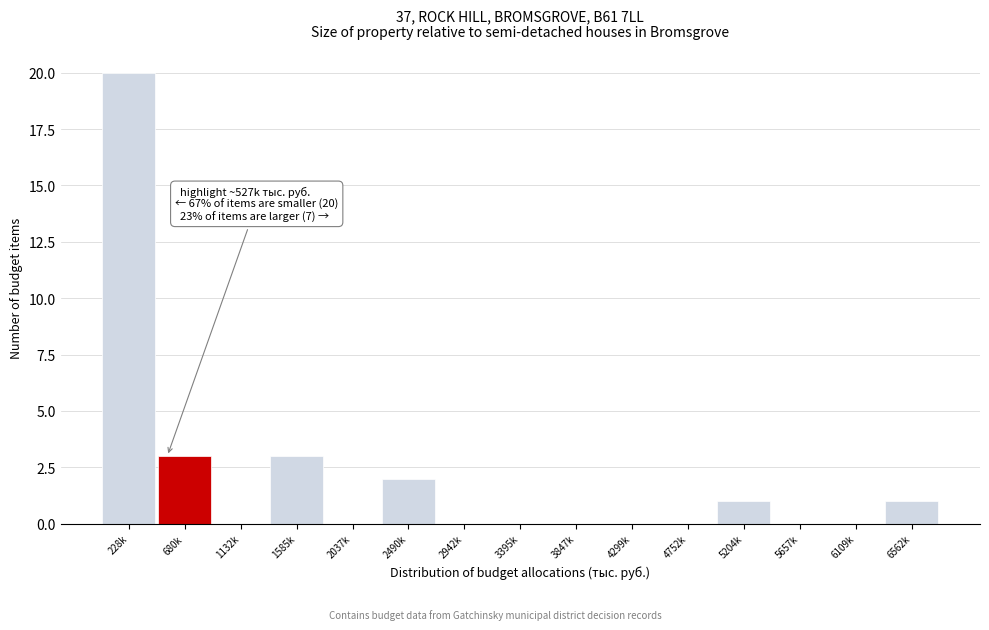

Reading right to left, what are all the values shown in this chart?

6562k=1	6109k=0	5657k=0	5204k=1	4752k=0	4299k=0	3847k=0	3395k=0	2942k=0	2490k=2	2037k=0	1585k=3	1132k=0	680k=3	228k=20